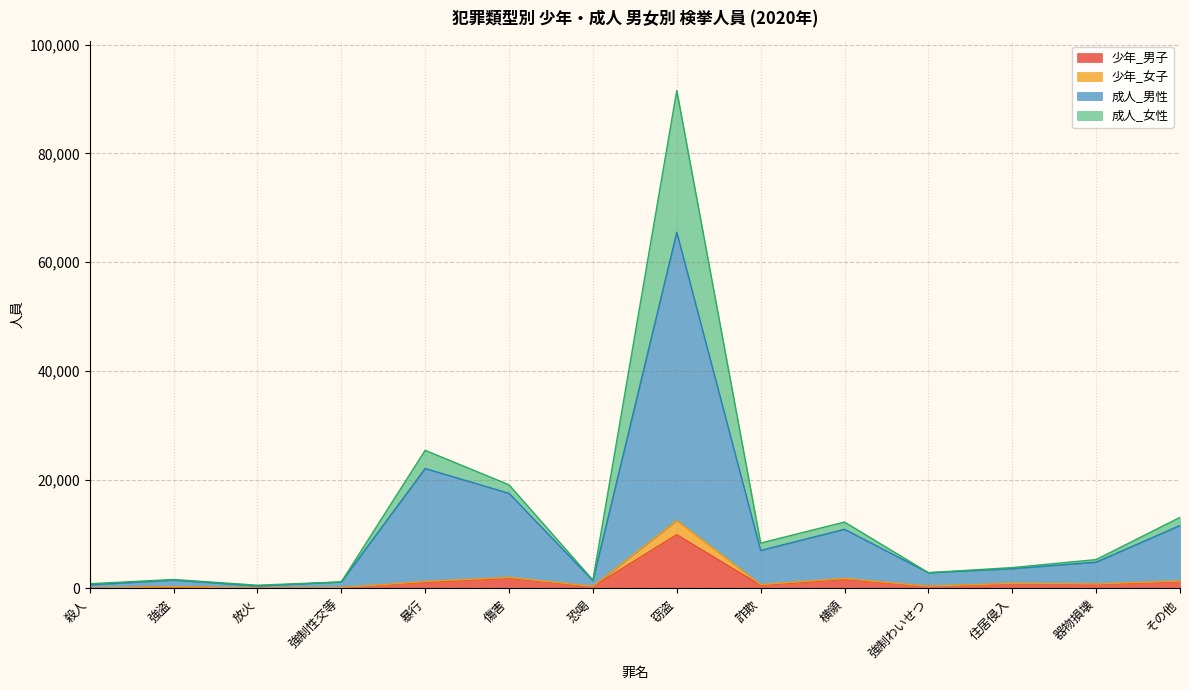

At which label does 少年_男子 reach its peak?

窃盗